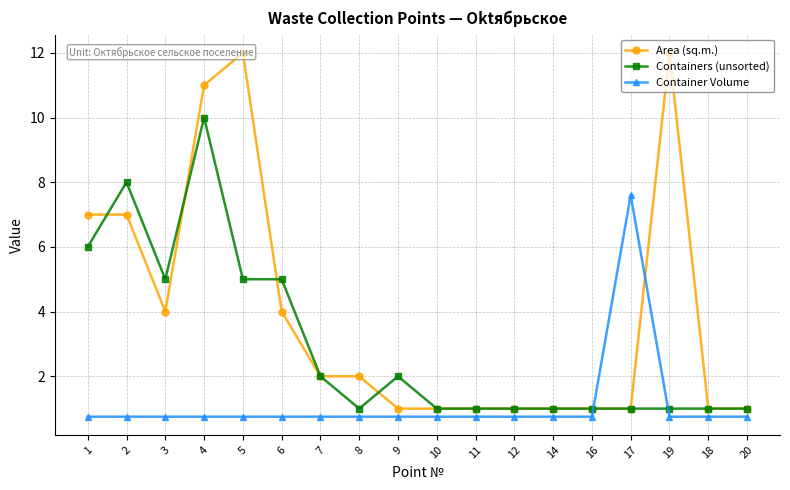

How many values in the Area (sq.m.) series are below 2?

9